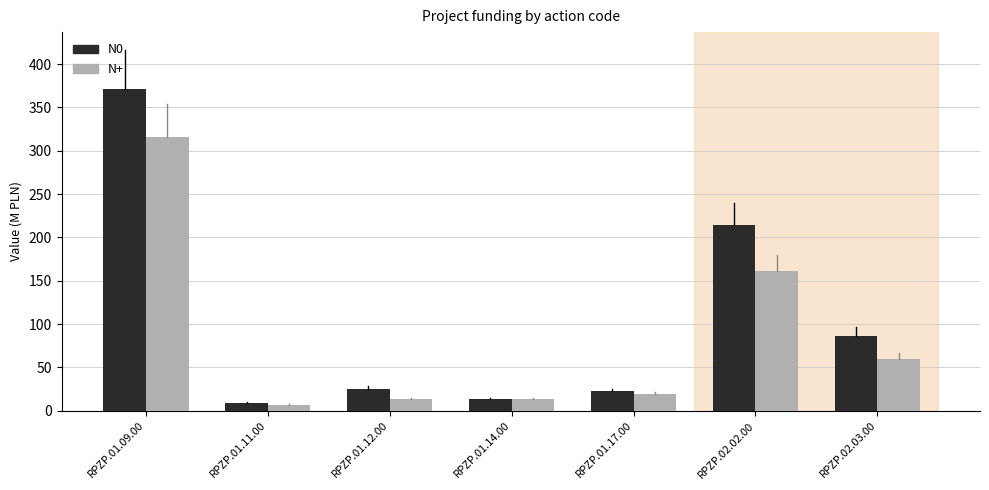

Which label corresponds to the largest value in the chart?

RPZP.01.09.00